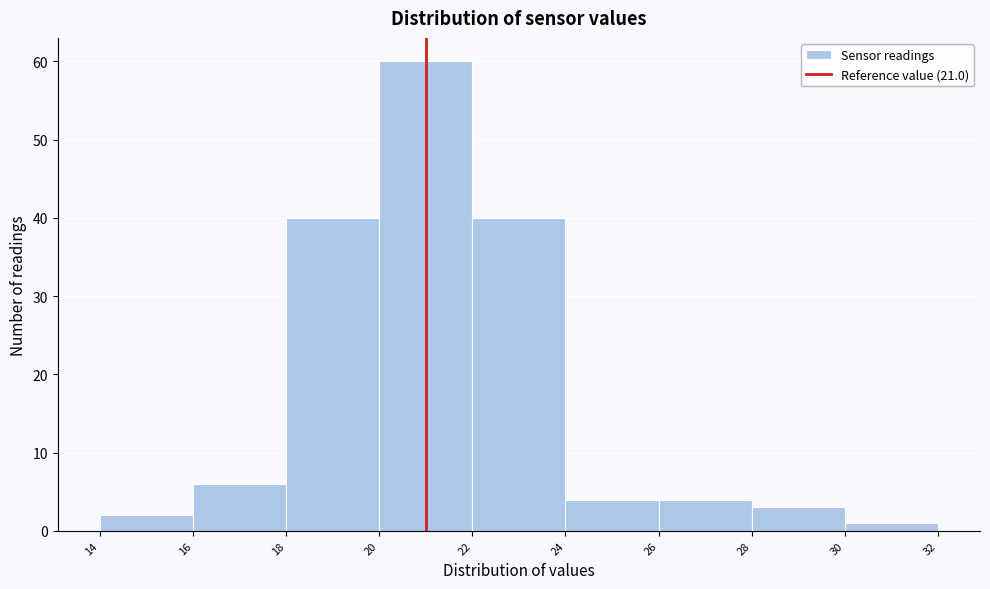

What is the height of the bar covering 26 to 28 on the x-axis? The values are not printed on the chart, so give them approximately, as read against the axis.

4